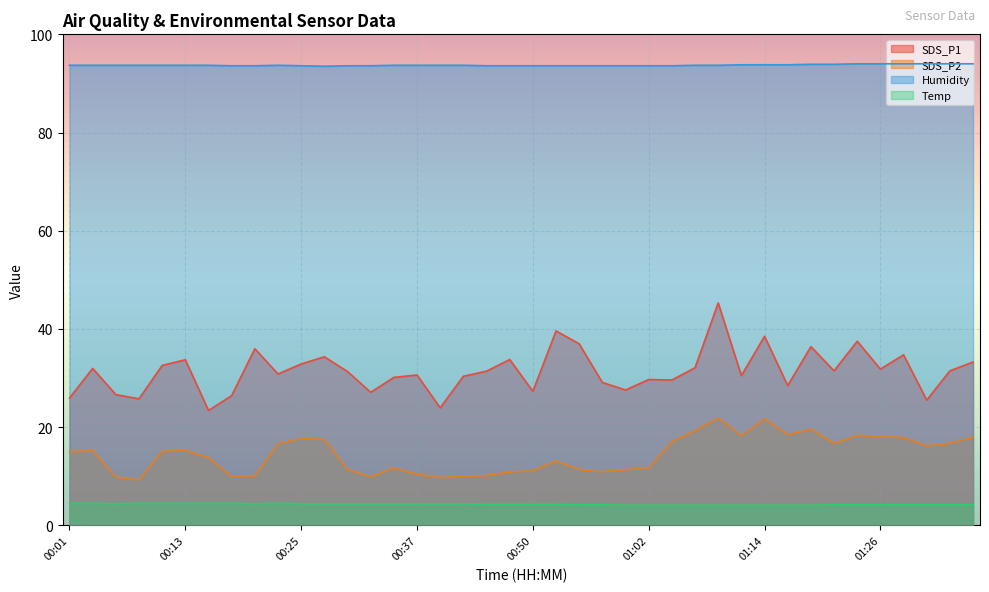

The value of Temp at 00:57 is 4.2. True or false?

True